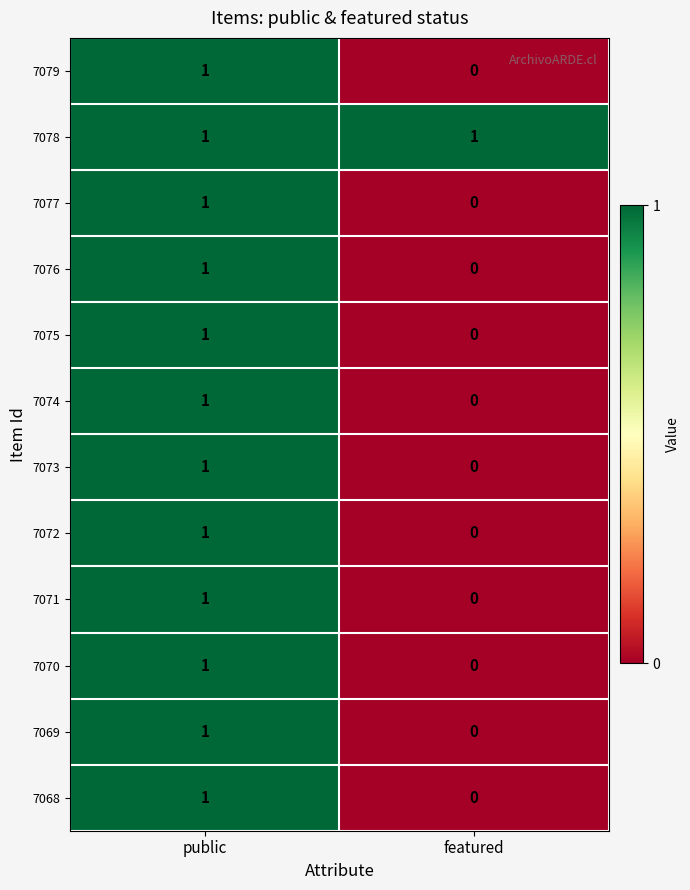

Reading left to right, extract all data points from this chart.

7079: 1	0
7078: 1	1
7077: 1	0
7076: 1	0
7075: 1	0
7074: 1	0
7073: 1	0
7072: 1	0
7071: 1	0
7070: 1	0
7069: 1	0
7068: 1	0